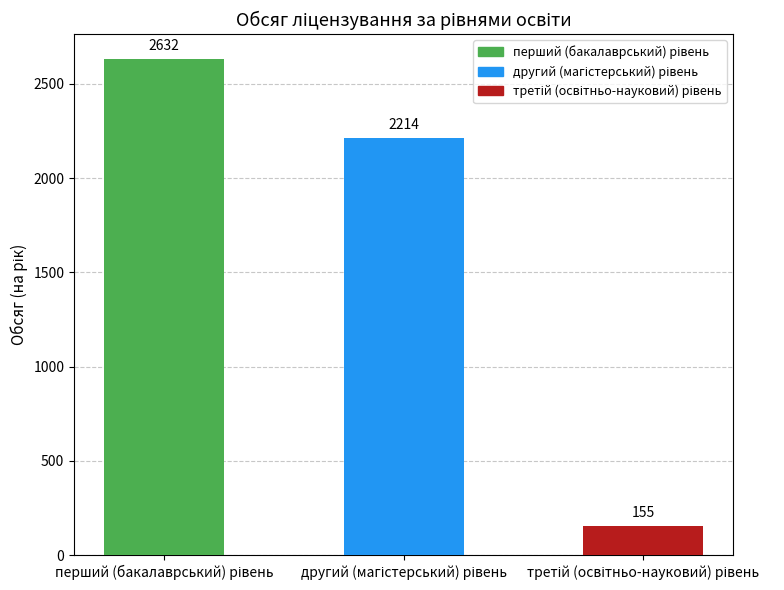

How many data points are less than 2214?

1